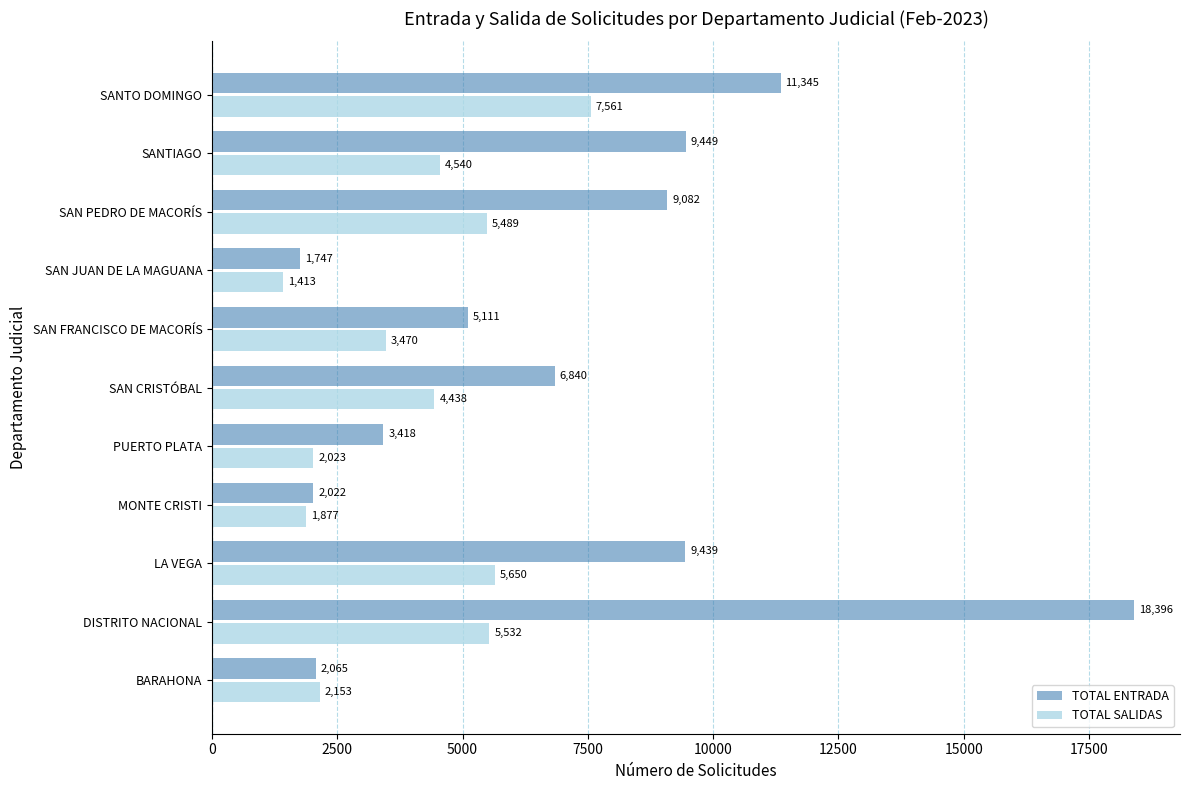

At which category does the chart reach its minimum across all series?

SAN JUAN DE LA MAGUANA